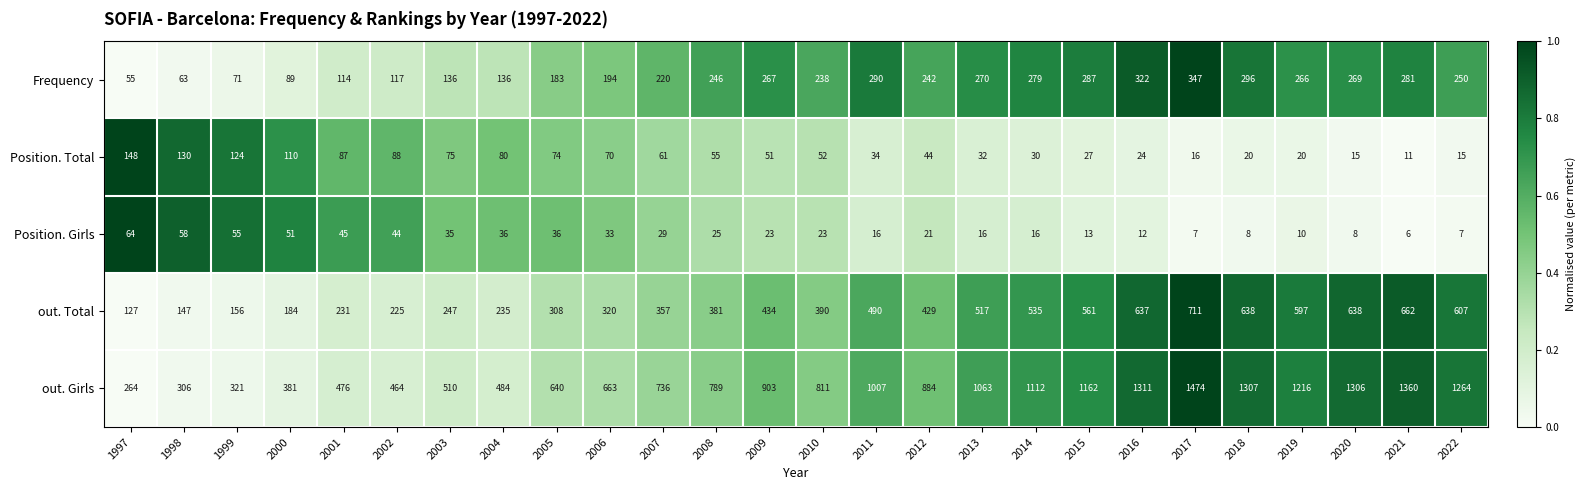

What is the maximum value shown in the chart?

1474